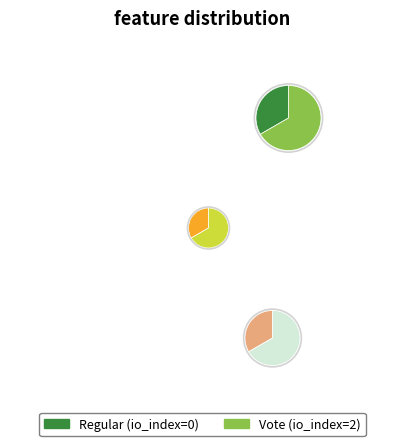

Rank the categories by value from highest to lowest.

Vote, Regular